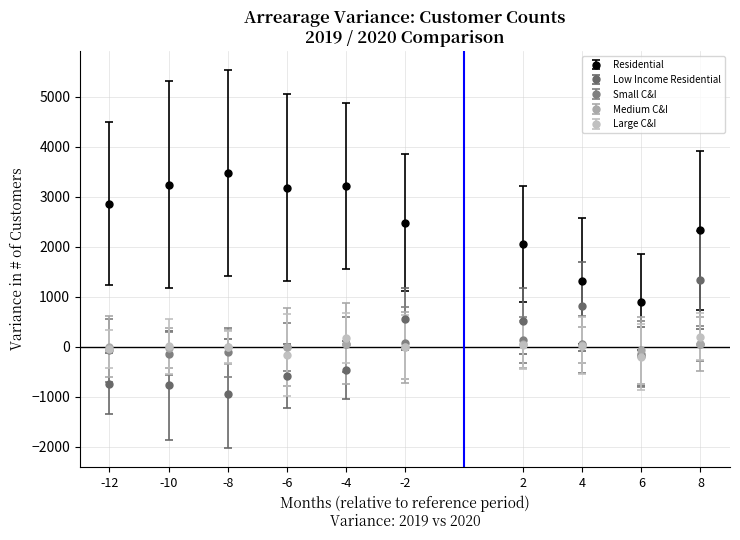

What are all the series names shown in the legend?

Residential, Low Income Residential, Small C&I, Medium C&I, Large C&I